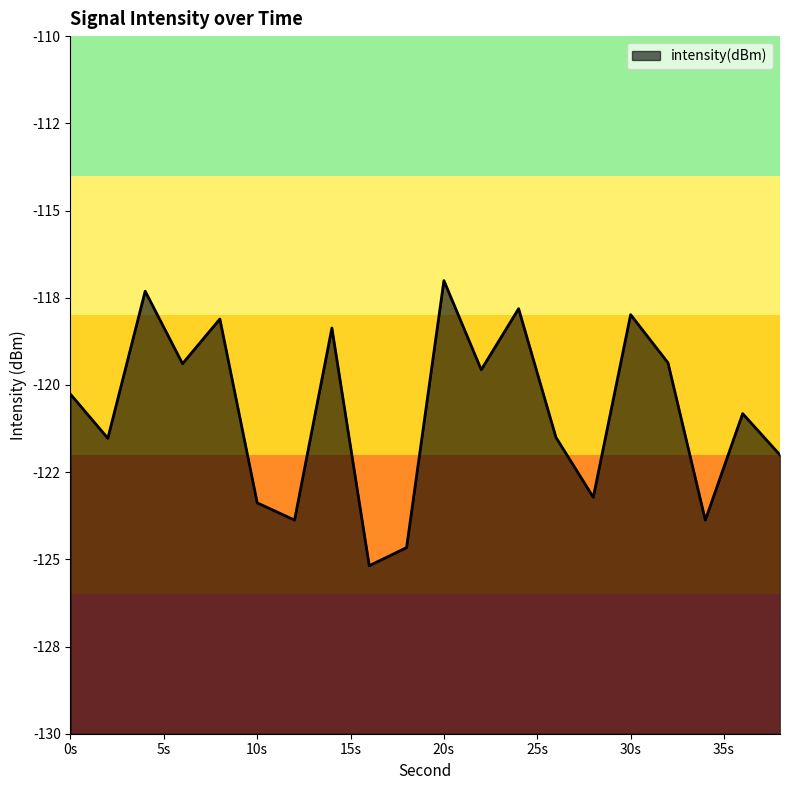

Is it true that the value at 10s is -41.6?

False